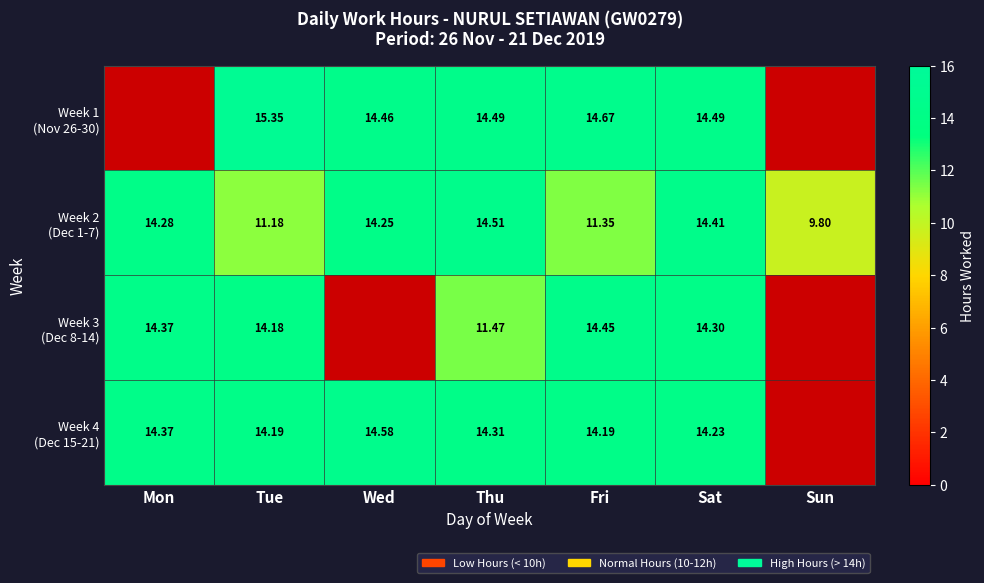

What is the difference between the Week 2 (Dec 1-7) values at Sat and Mon?

0.1